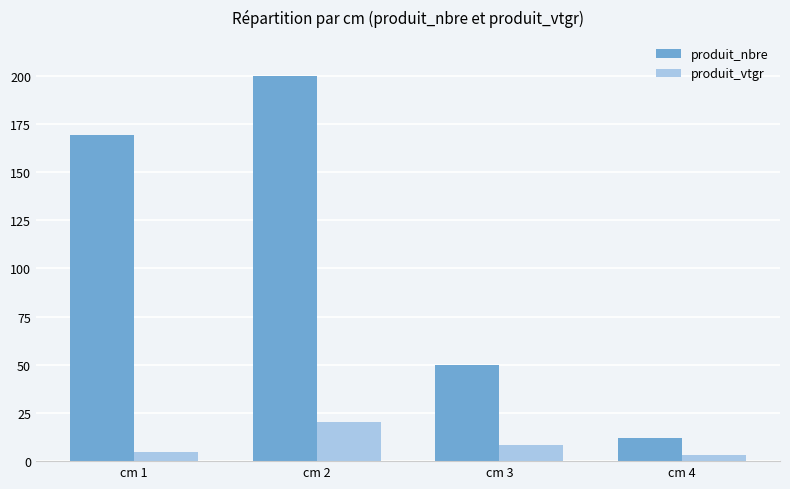

The value of produit_nbre at cm 1 is 169.0. True or false?

True